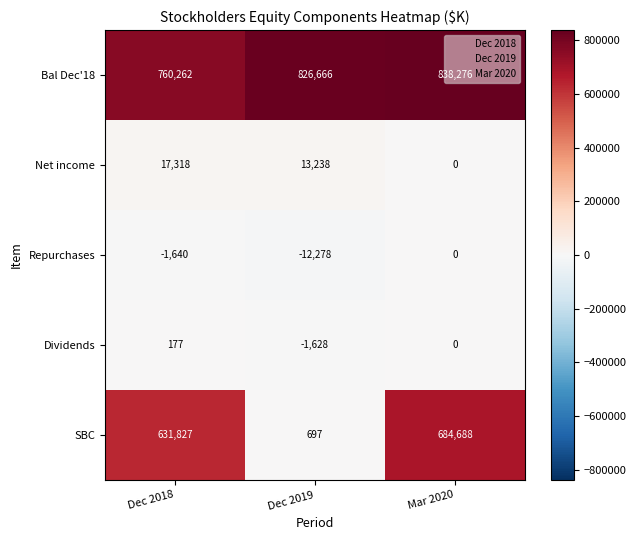

Count the Repurchases values in the range -12278 to 0.

3